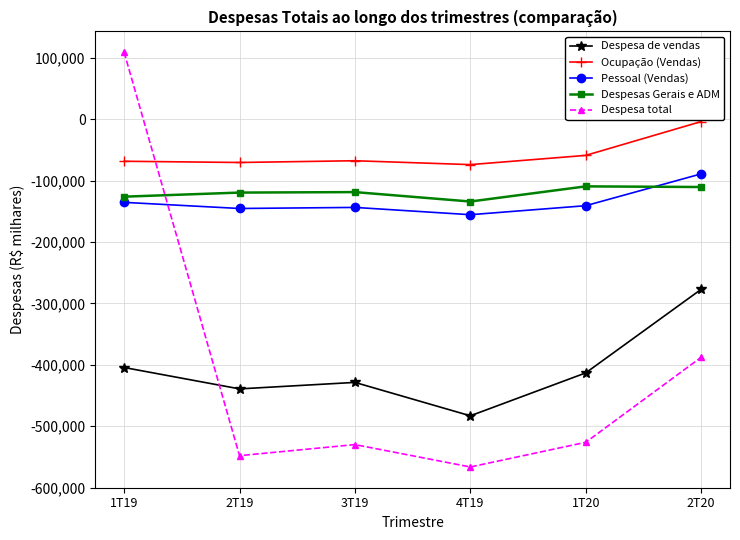

True or false: Despesa de vendas and Ocupação (Vendas) intersect in this chart.

False